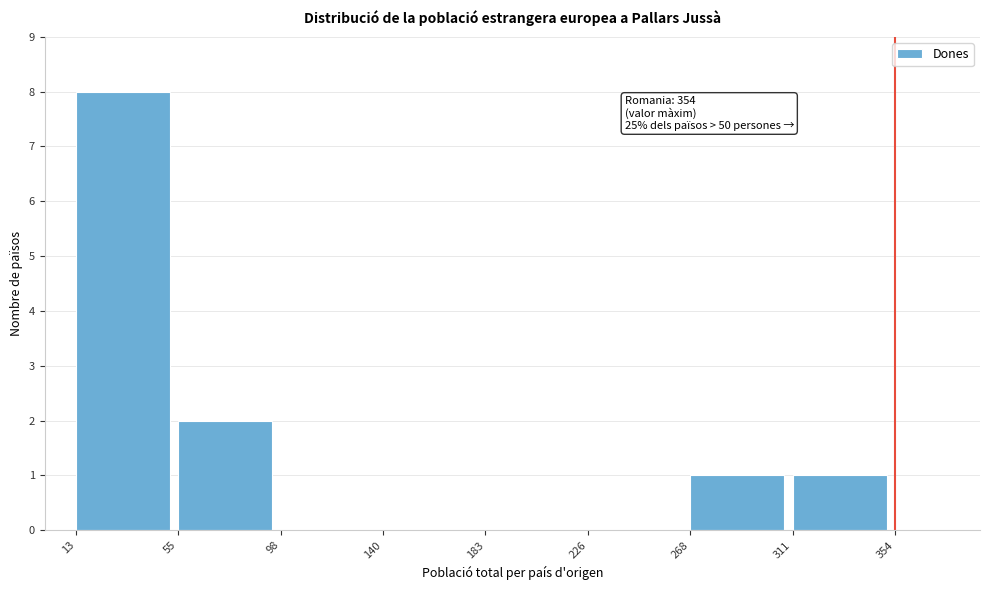

Over which range of the x-axis is the bar tallest?

13 to 55